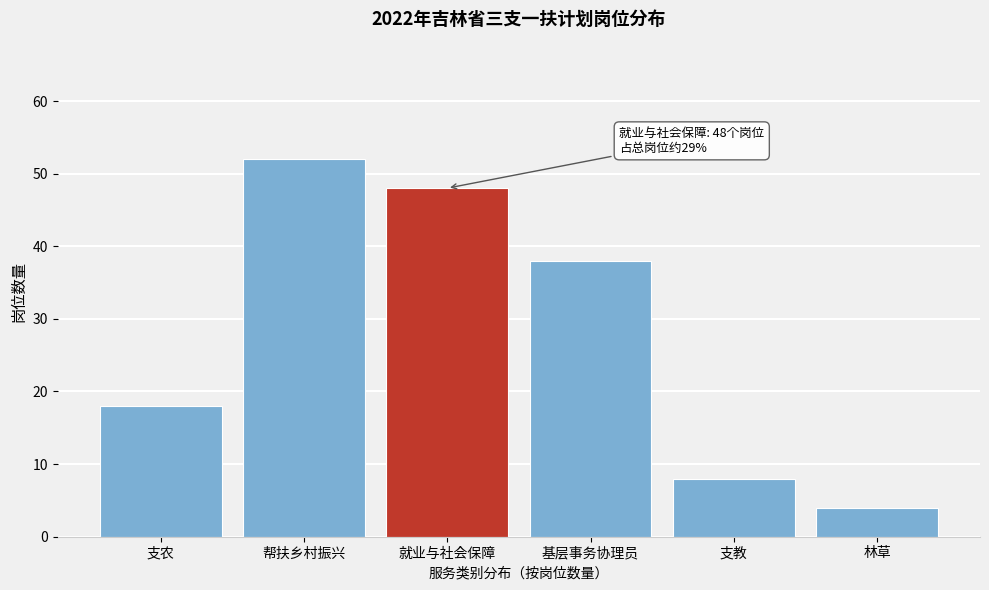

Reading left to right, extract all data points from this chart.

18	52	48	38	8	4